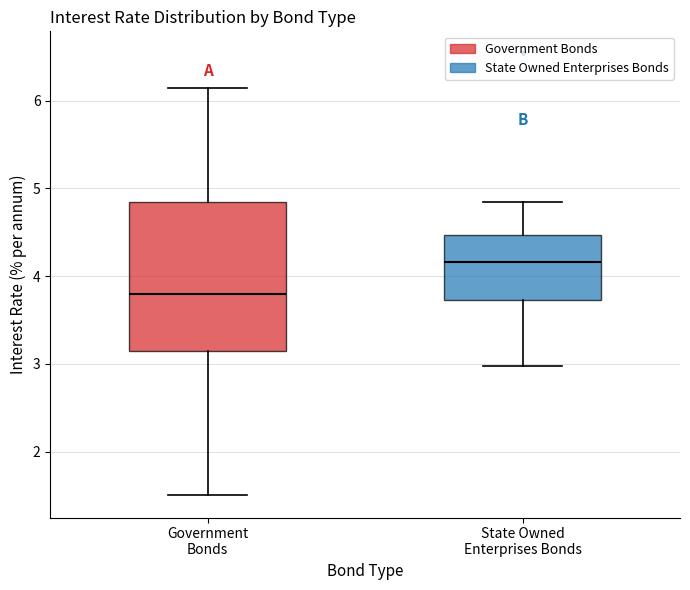

Reading left to right, read every box against the y-axis: the position of its median line, the range the box covers, and the ends of its whiskers. The values are not printed on the chart, so give them approximately, as read against the axis.

Government Bonds: median 3.8, box 3.2 to 4.9, whiskers 1.5 to 6.2
State Owned Enterprises Bonds: median 4.2, box 3.7 to 4.5, whiskers 3.0 to 4.9